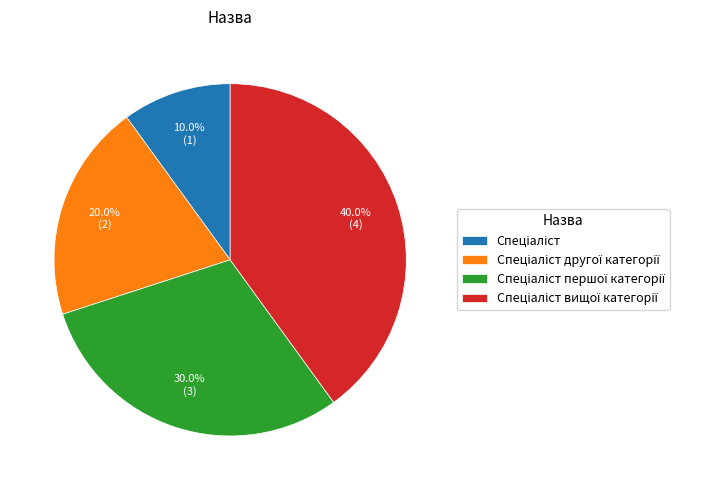

To the nearest percent, what is the difference between the largest and smallest slice percentages?

30%